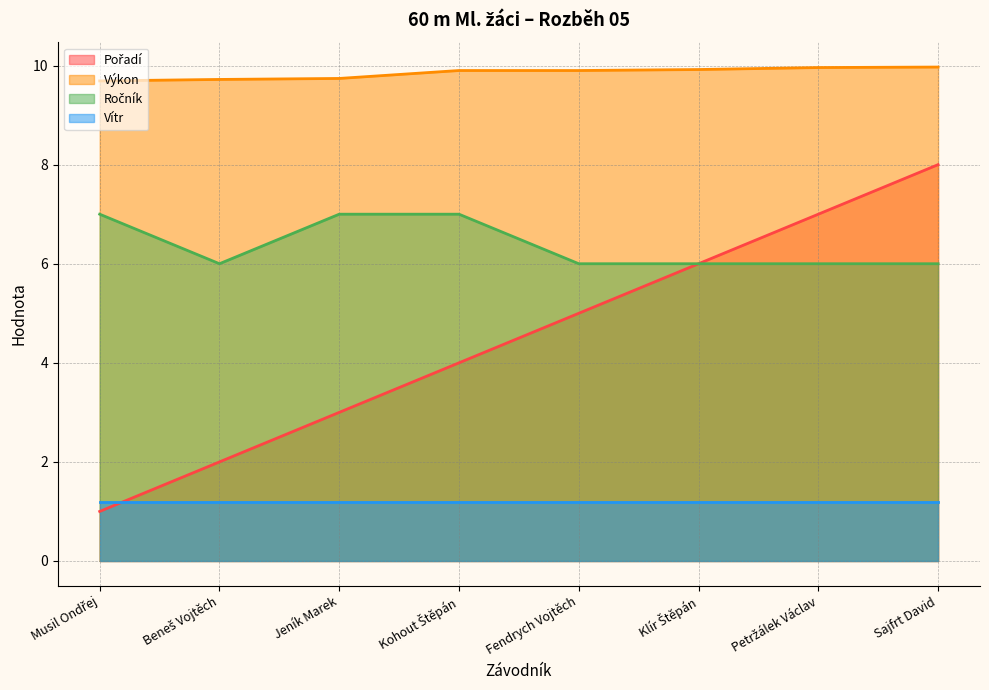

What is the approximate value of Výkon at Jeník Marek?

9.7